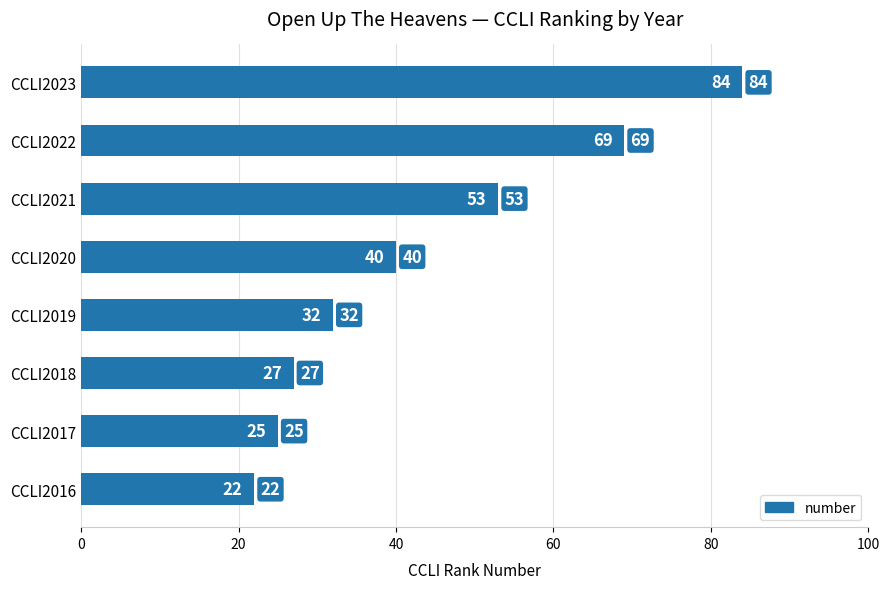

How many data points does each series have?

8